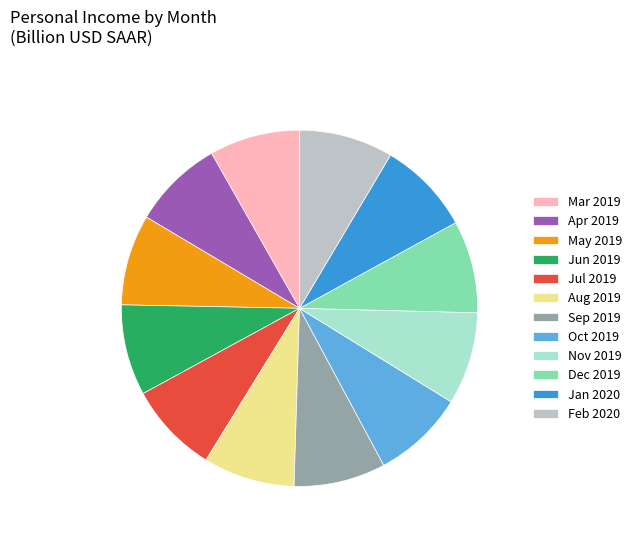

True or false: May 2019 accounts for 8% of the total.

True